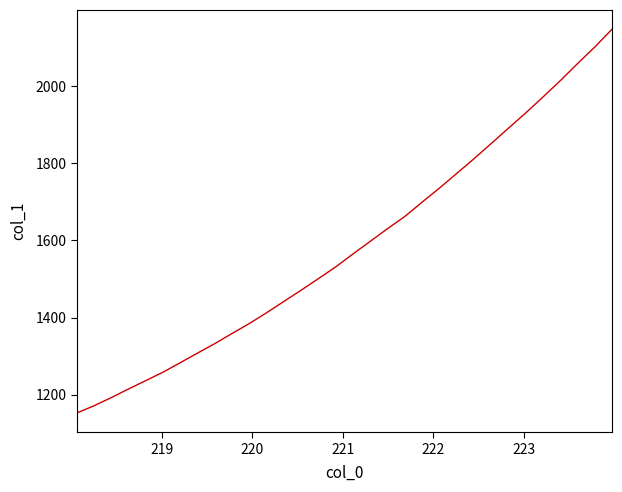

What is the difference between the maximum and minimum values?

994.4